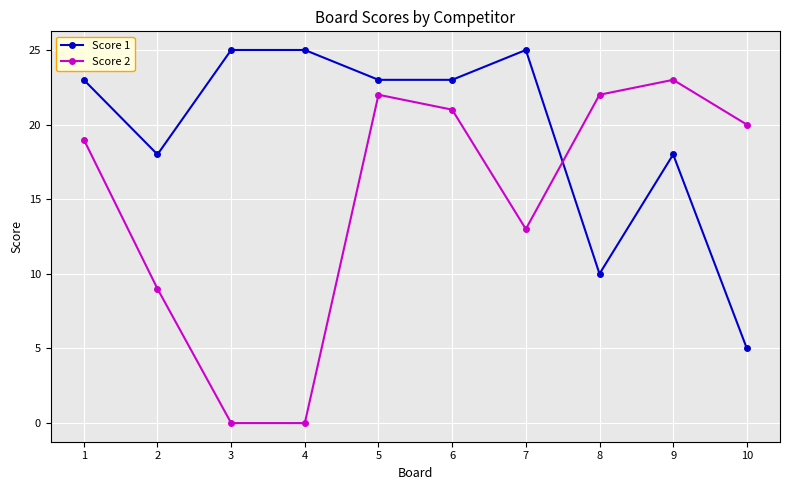

True or false: Score 1 has more than 0 points higher than both neighbors.

True